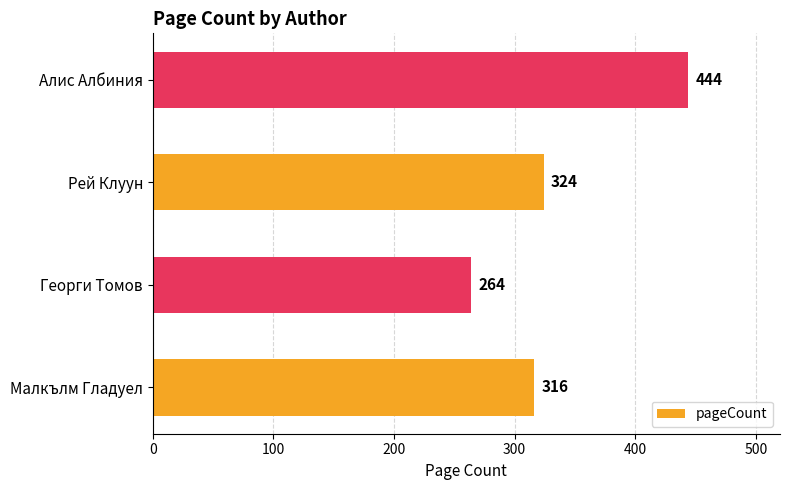

The value at Малкълм Гладуел is 486. True or false?

False